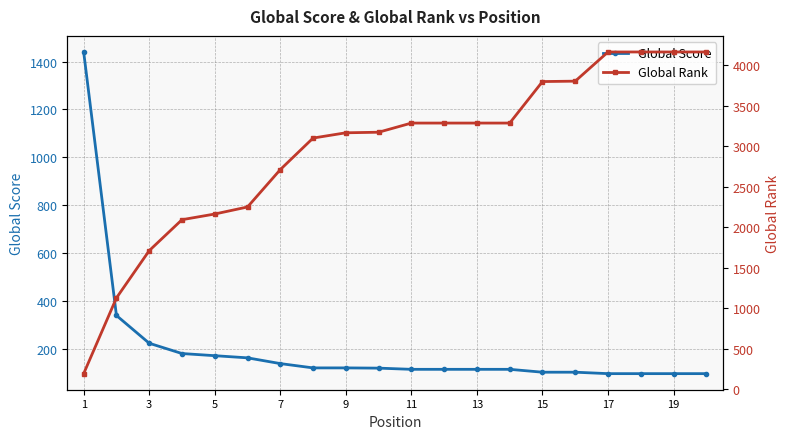

Which category has the highest value in the Global Score series?

1